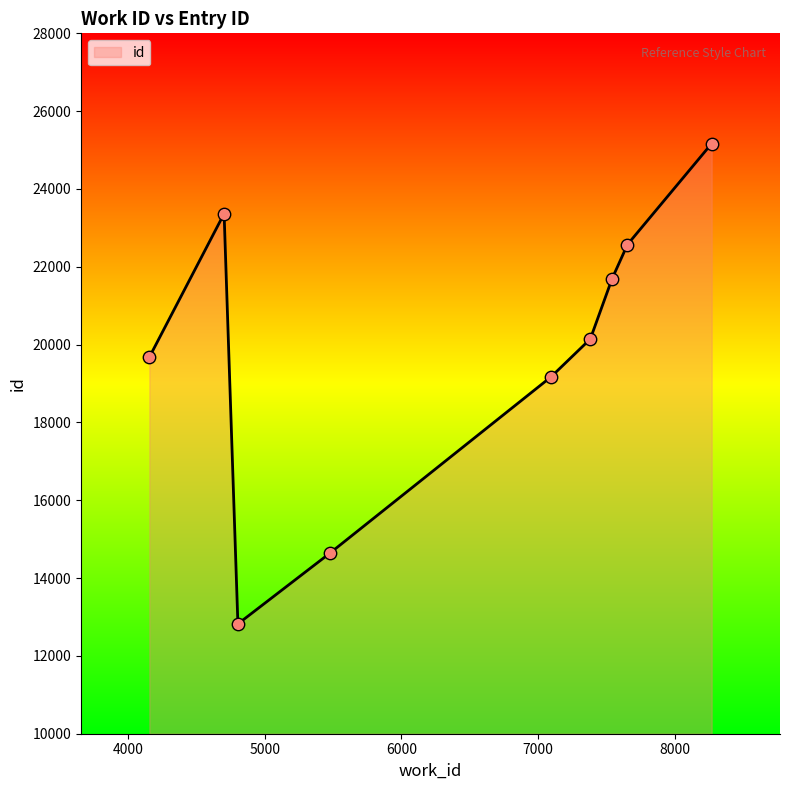

What is the difference between the maximum and minimum values?

12345